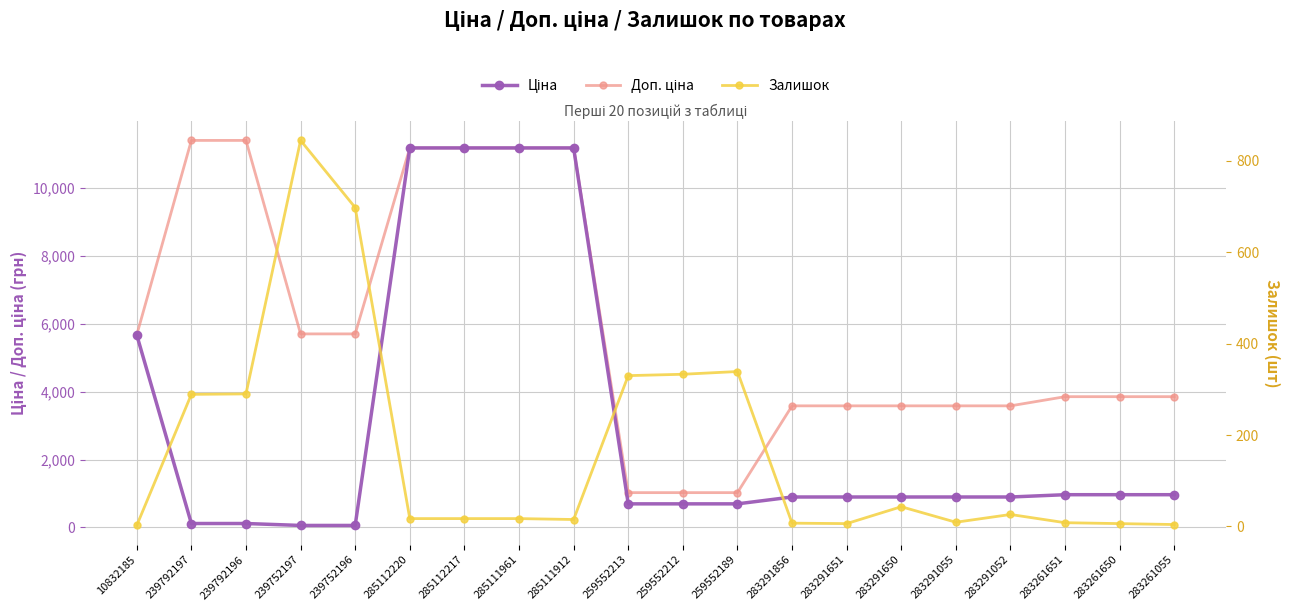

What is the label of the 8th point from the right?

283291856